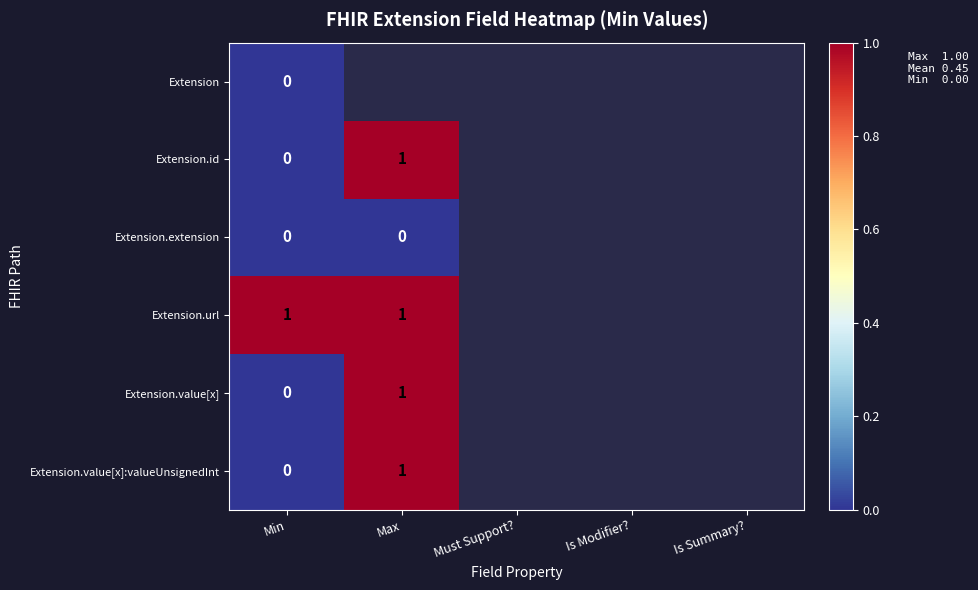

The Extension.value[x]:valueUnsignedInt series shows 1 at Max. True or false?

True